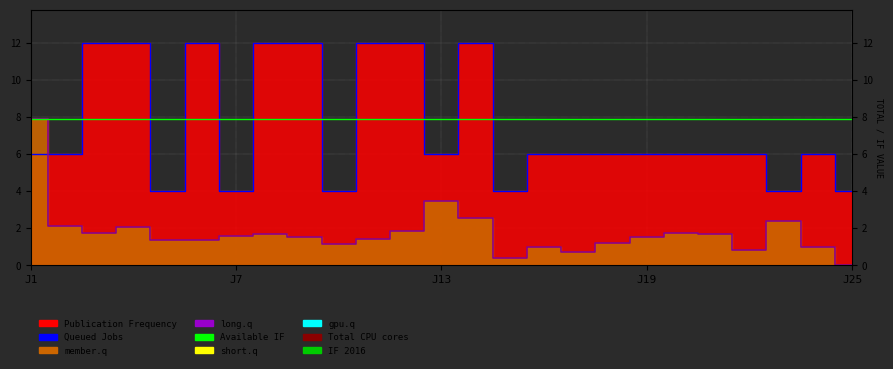

What is the greatest value displayed?

12.0